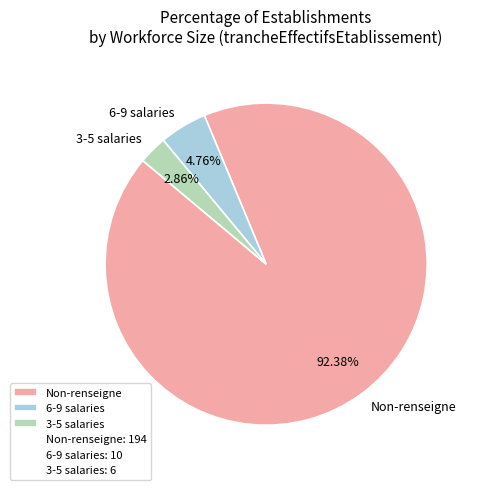

Do 6-9 salaries and Non-renseigne together represent more than half of the pie?

Yes